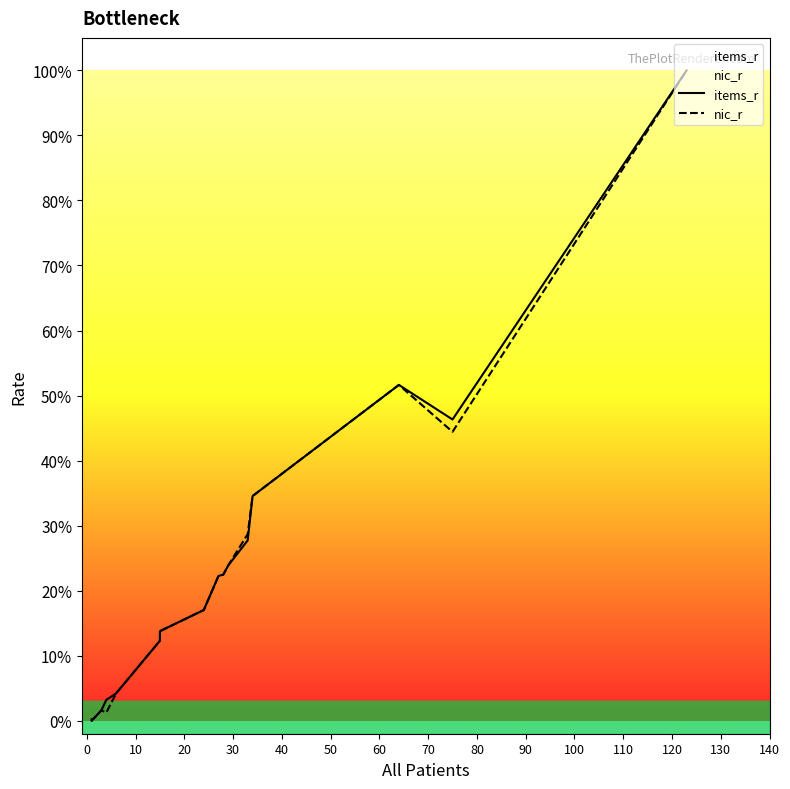

How many interior local peaks does the items_r series have?

1